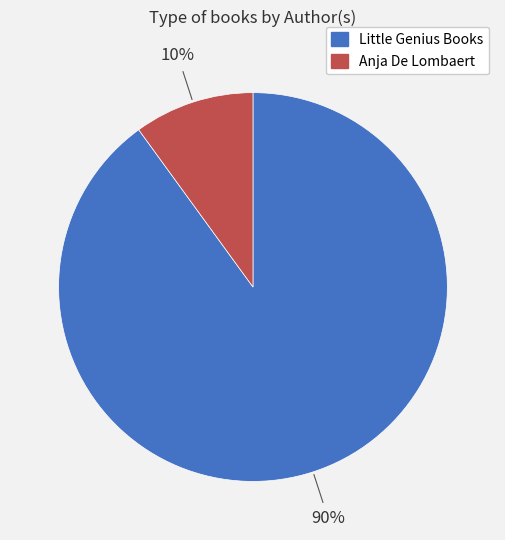

Is there a majority slice in this chart?

Yes